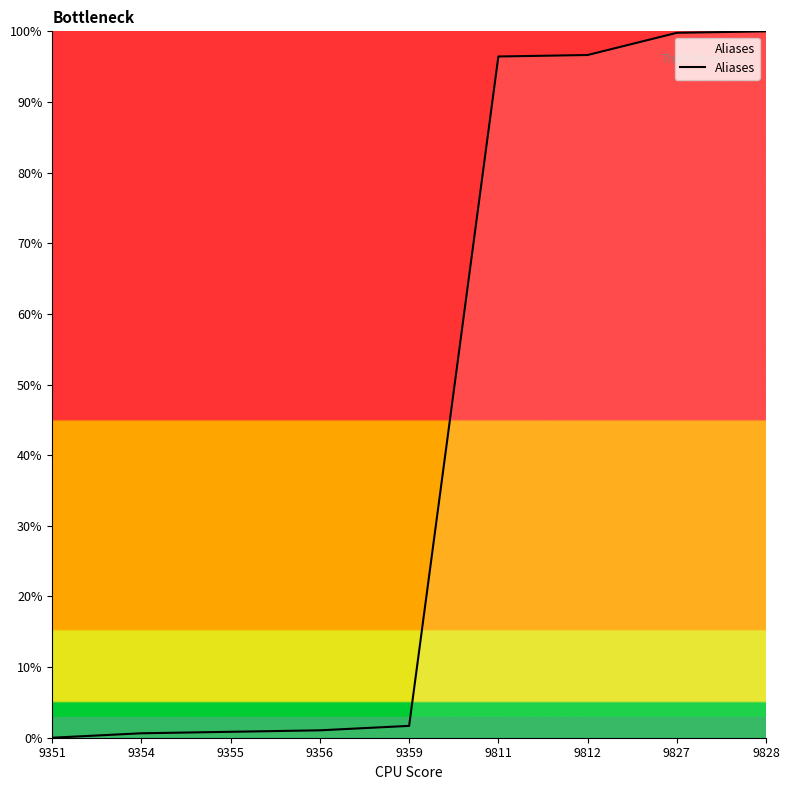

What is the sum of the values at 9359 and 9828?

101.7